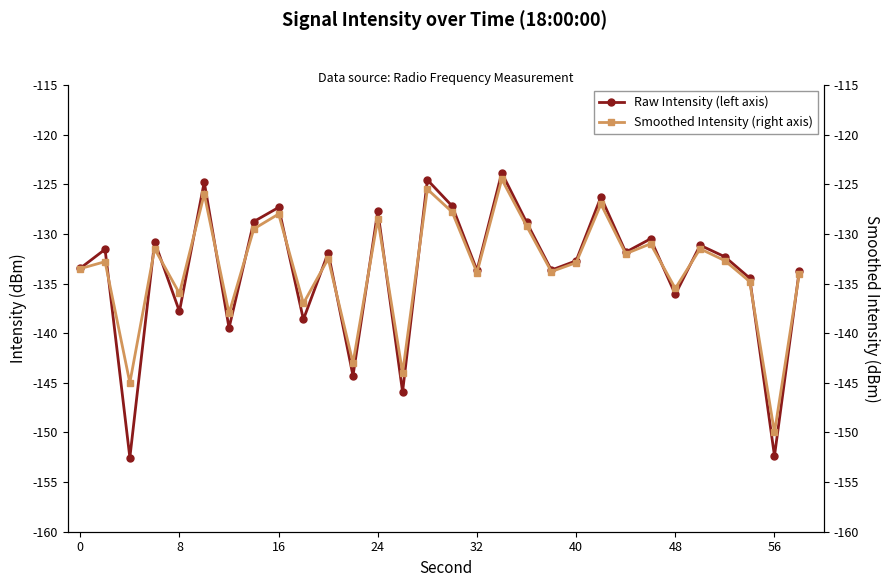

What is the maximum value for Raw Intensity (left axis)?

-123.9